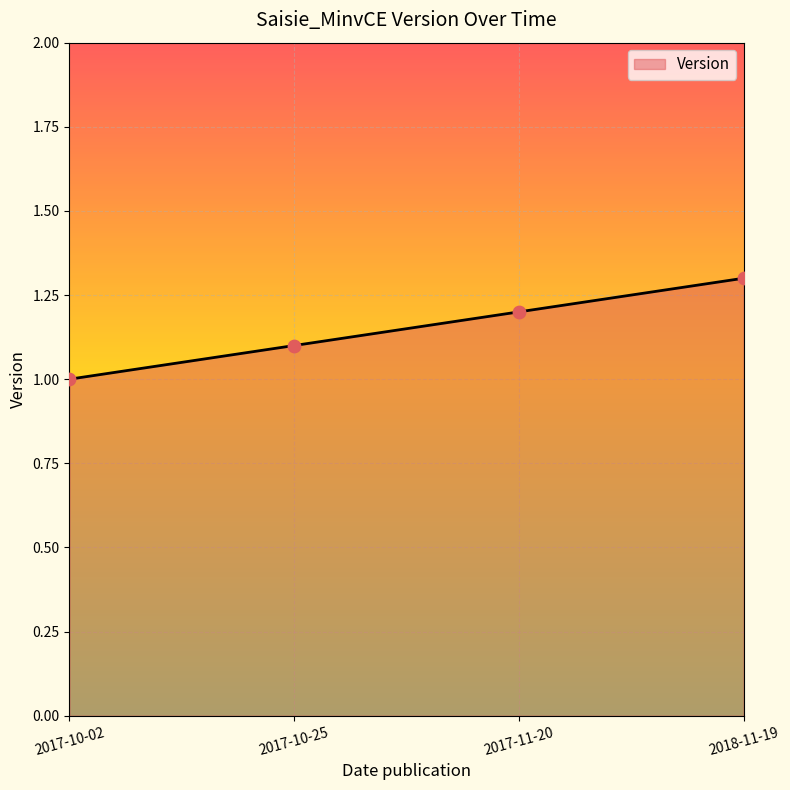

What is the change in value from 2017-10-25 to 2017-11-20?

+0.1